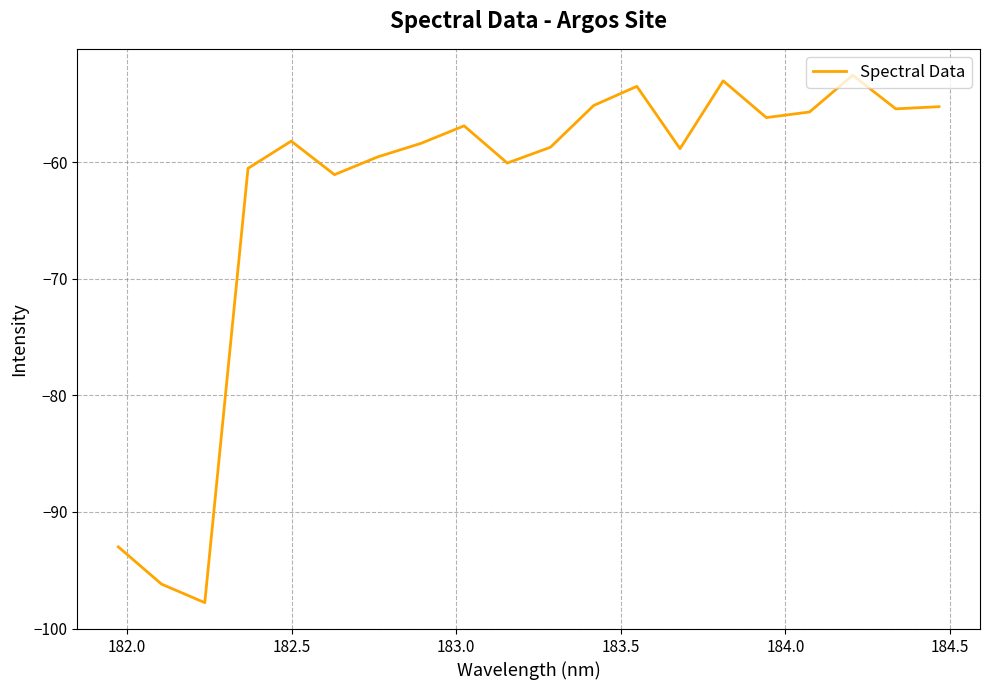

What is the difference between the maximum and minimum values?

45.3